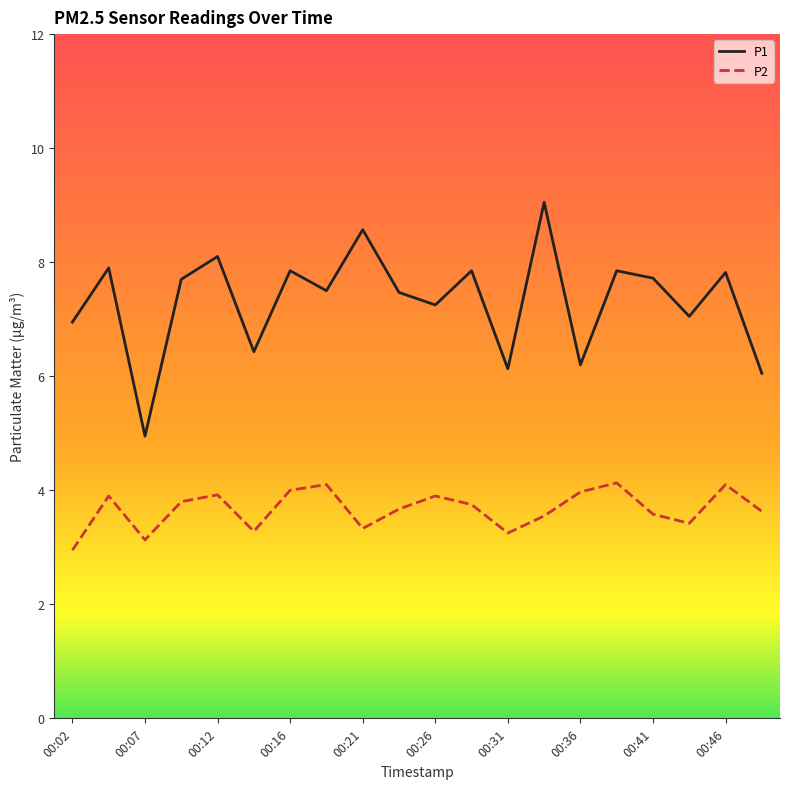

Which series has the largest total across all categories?

P1